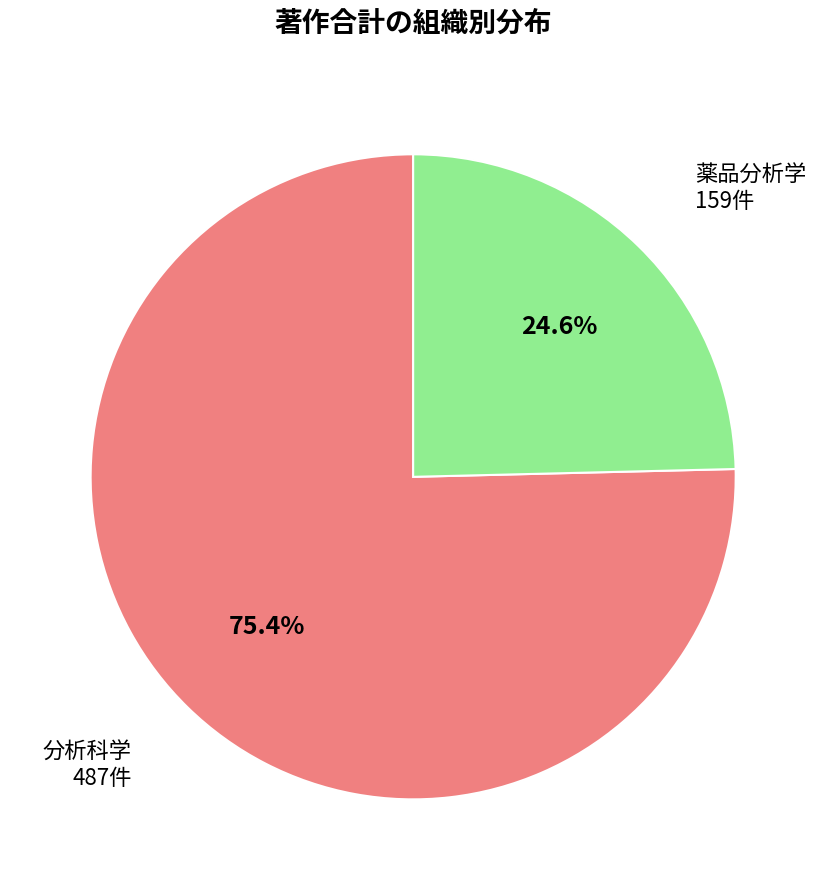

Count the number of slices in the pie.

2